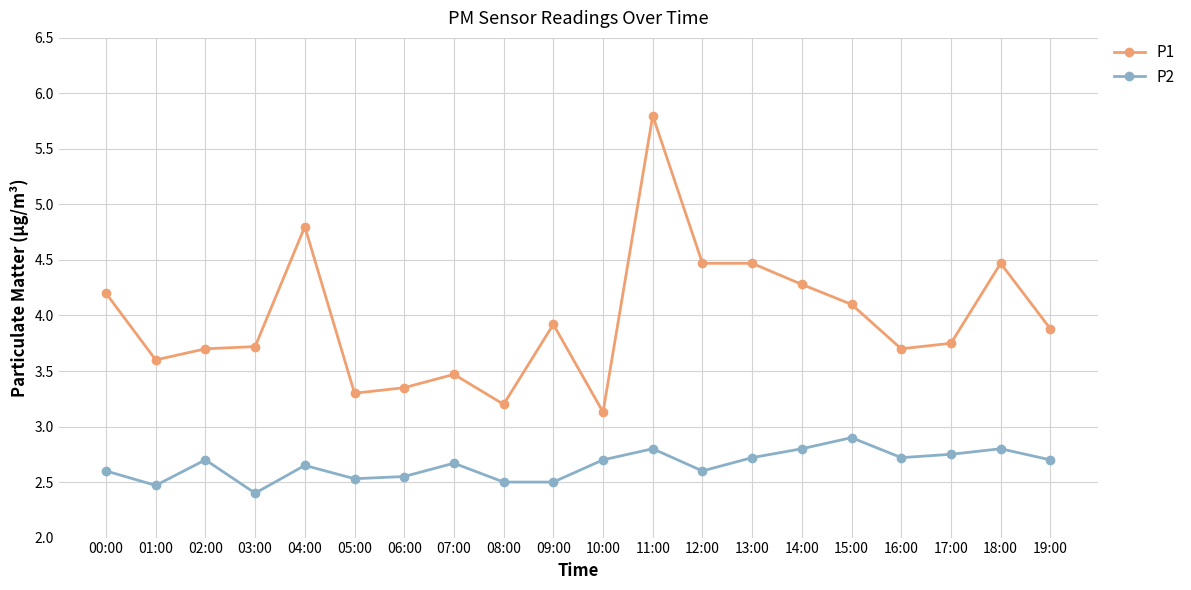

Rank the series at 12:00 from highest to lowest value.

P1, P2